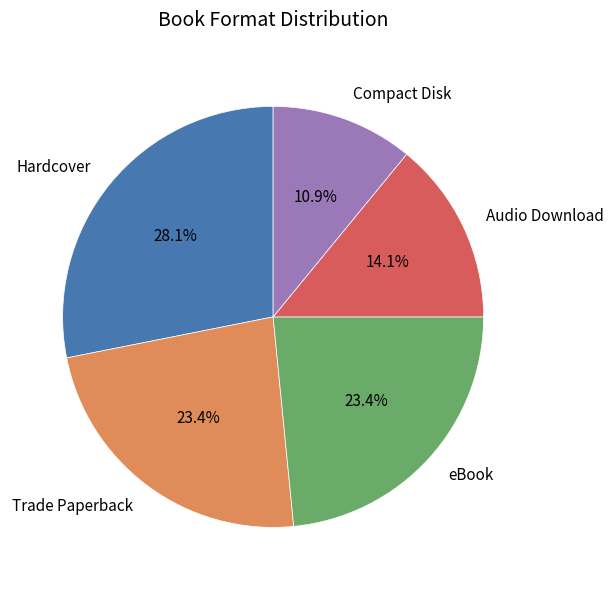

Which has a higher value, Compact Disk or Audio Download?

Audio Download